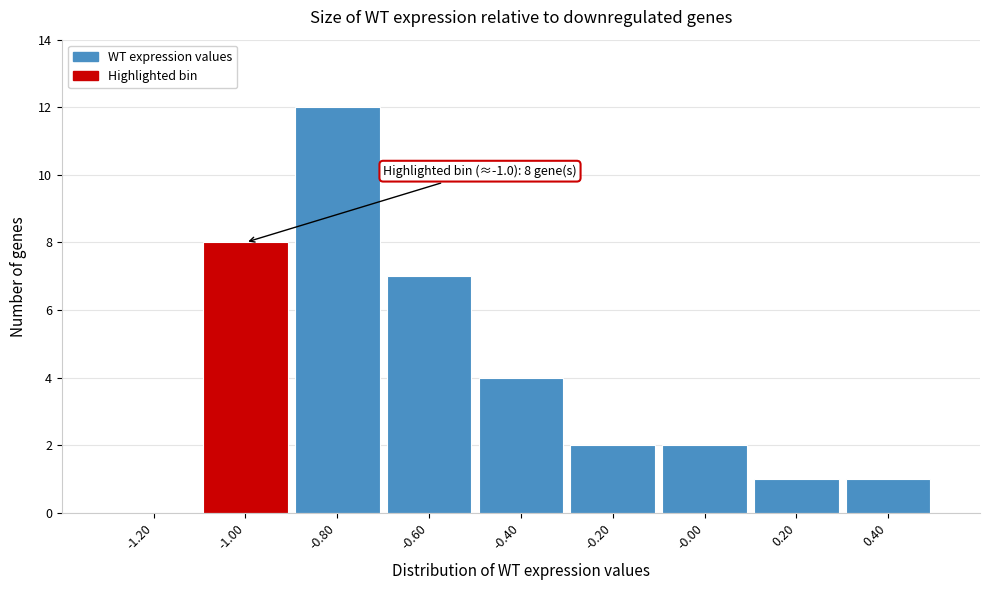

Reading left to right, transcribe all the data shown in this chart.

-1.20=0	-1.00=8	-0.80=12	-0.60=7	-0.40=4	-0.20=2	-0.00=2	0.20=1	0.40=1